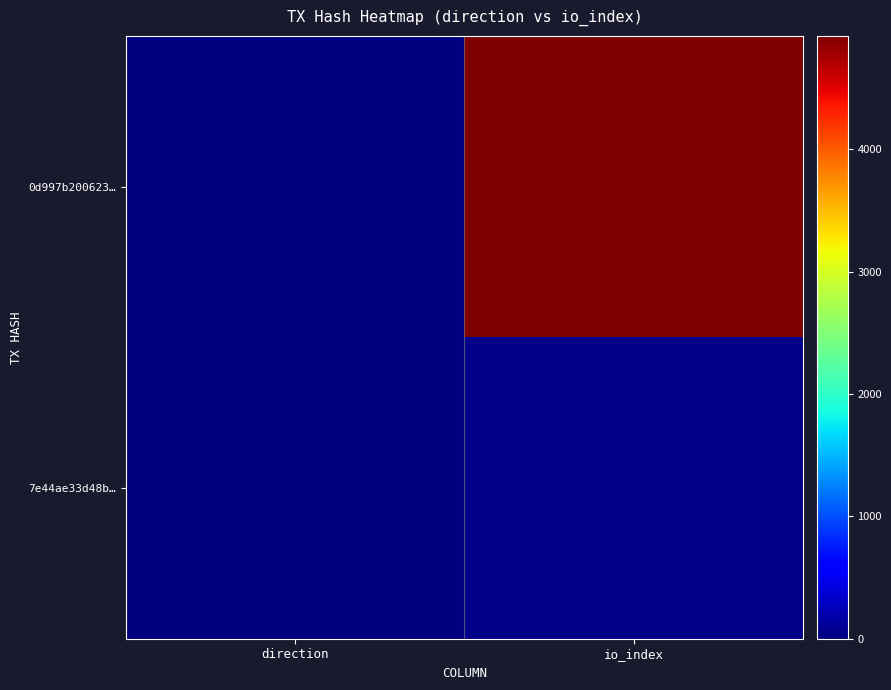

At which category is the sum across all series the highest?

io_index